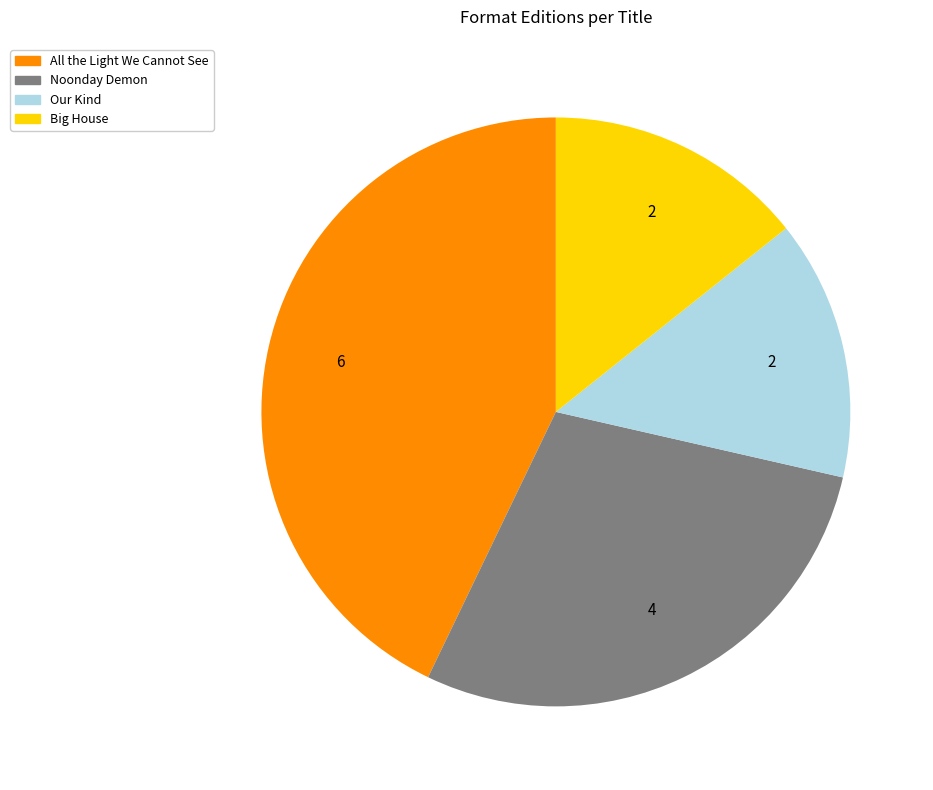

How many segments does this pie chart have?

4